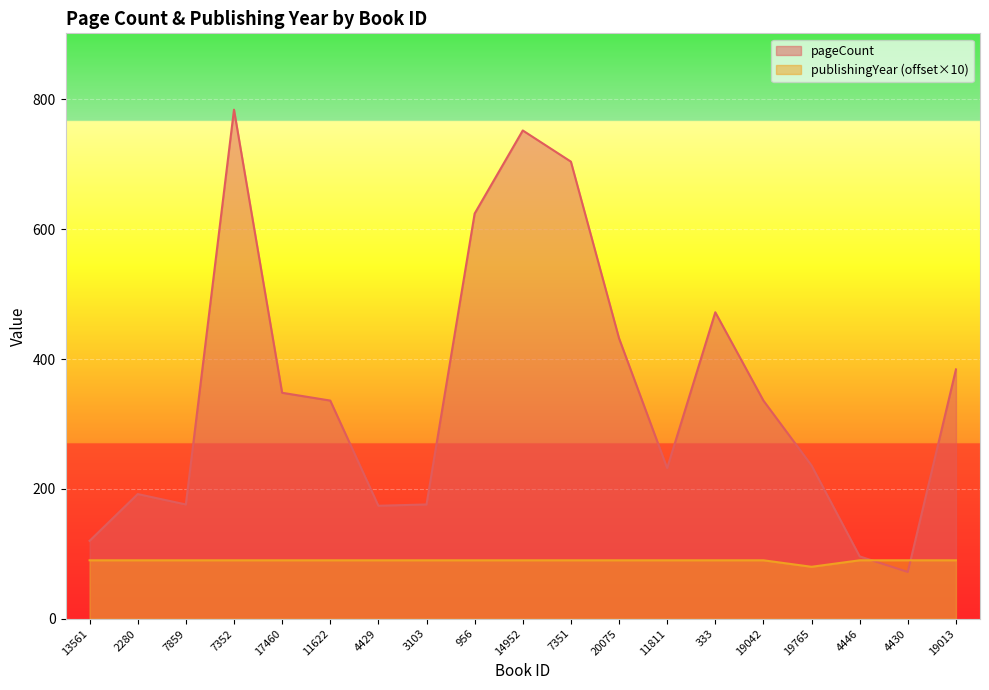

How many intersections are there between publishingYear and pageCount?

2